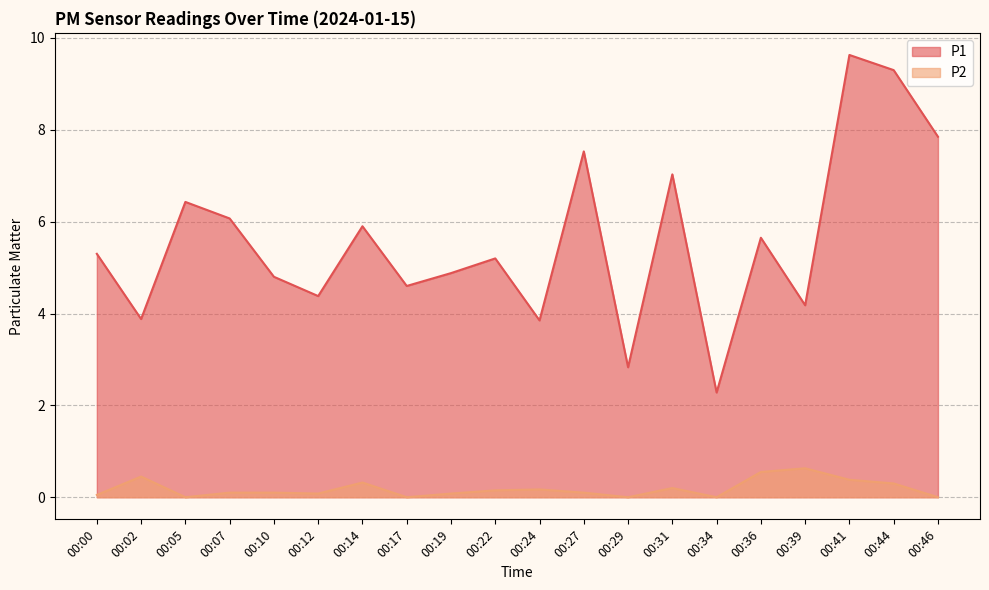

True or false: P1 and P2 cross at least once.

False